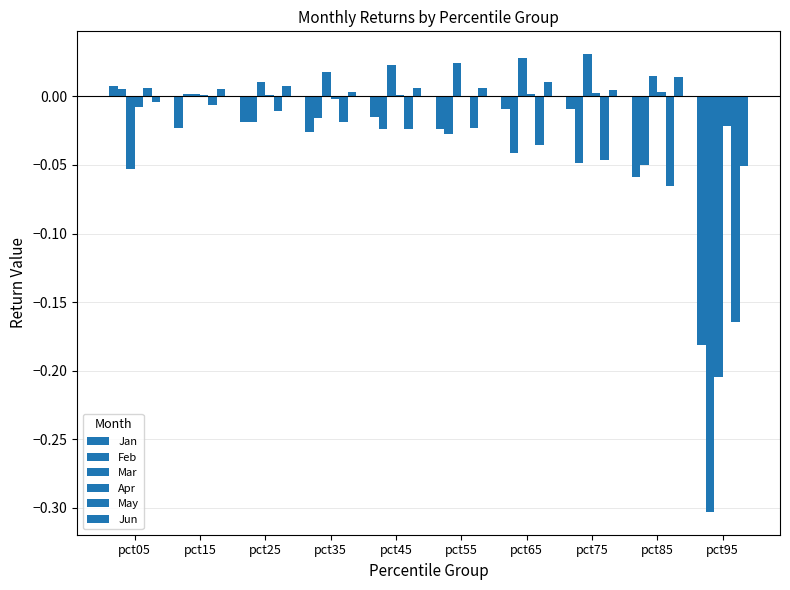

Are the bars horizontal?

No